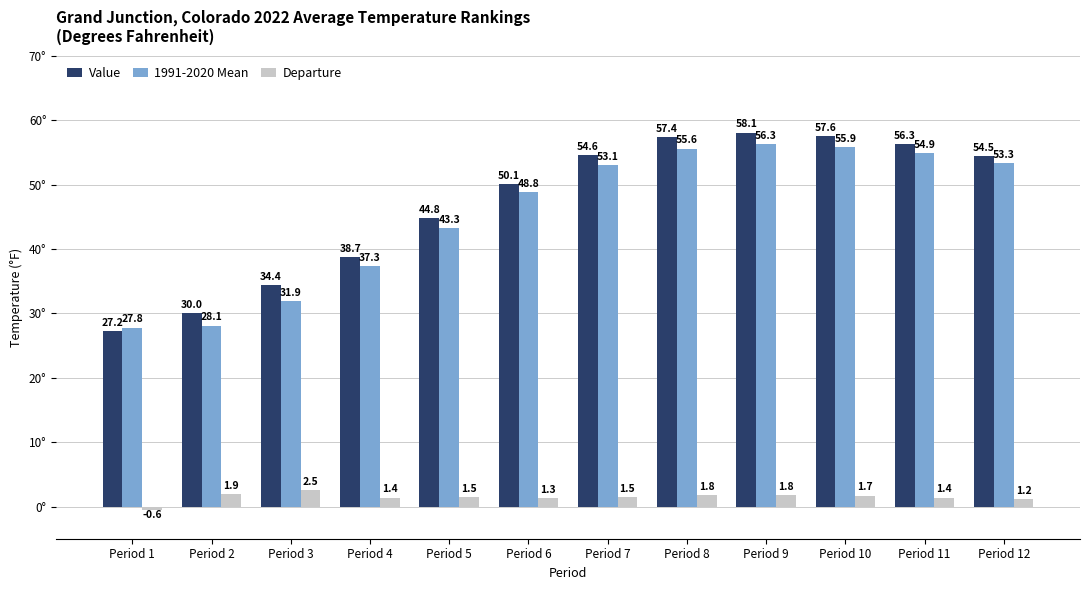

What is the maximum value for 1991-2020 Mean?

56.3